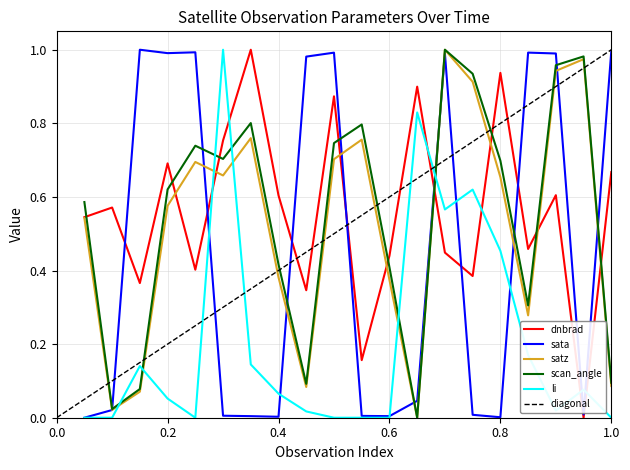

In scan_angle, how many points are higher than both neighbors (excluding endpoints)?

5